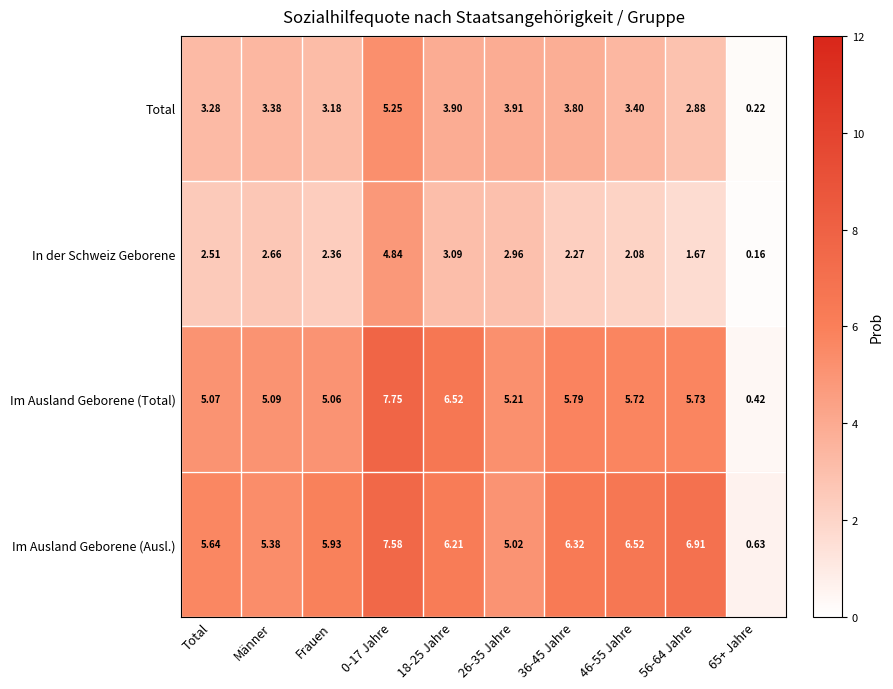

Which series has the largest total across all categories?

Im Ausland Geborene (Ausl.)